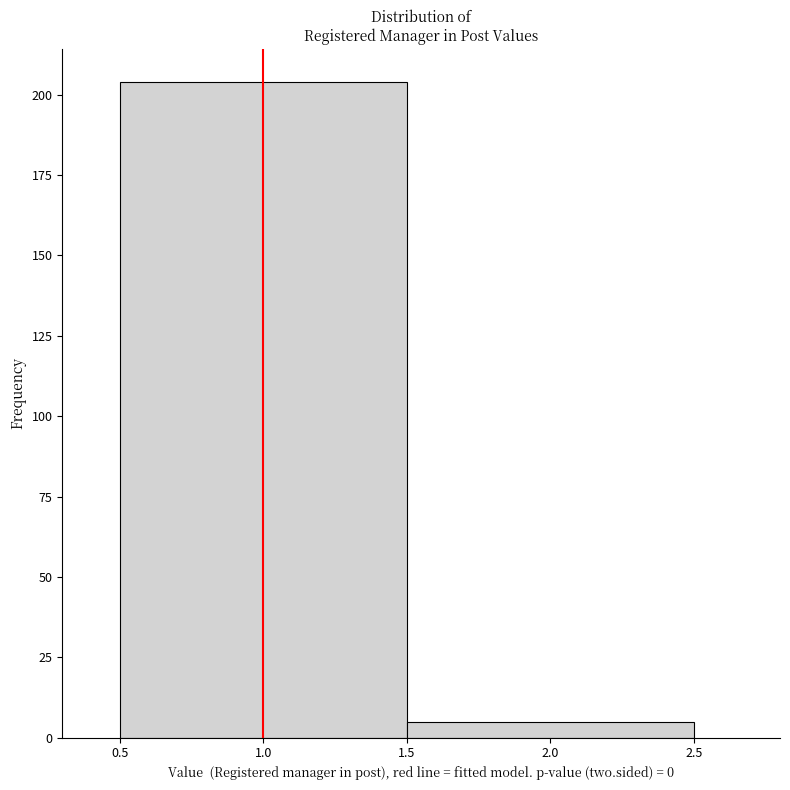

Reading left to right, transcribe this chart: for each bar, give the range it covers on the x-axis and its height. The values are not printed on the chart, so give them approximately, as read against the axis.

0.5 to 1.5: 205
1.5 to 2.5: 5